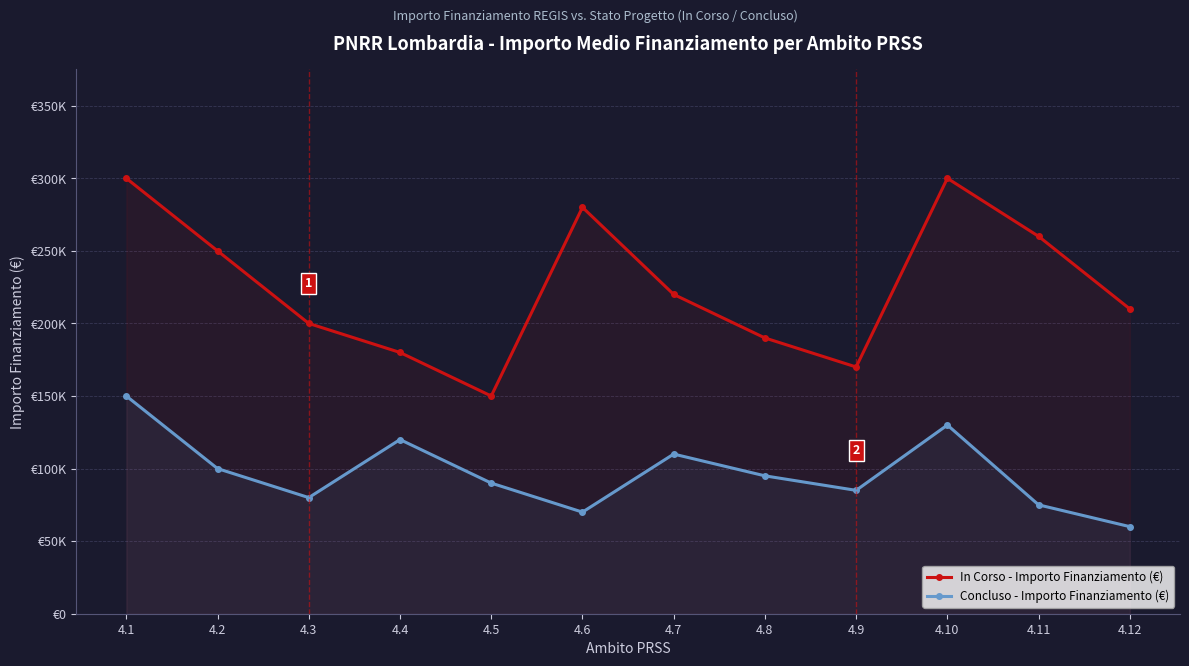

Count the number of data series in this chart.

2